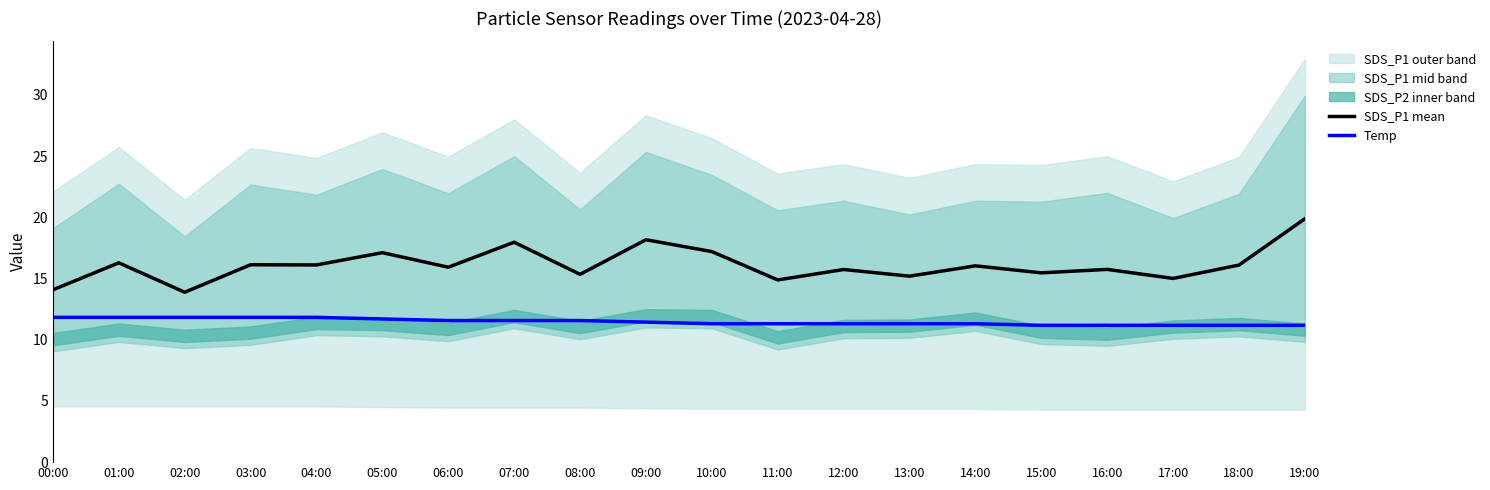

Count the Temp values in the range 11 to 12.

20